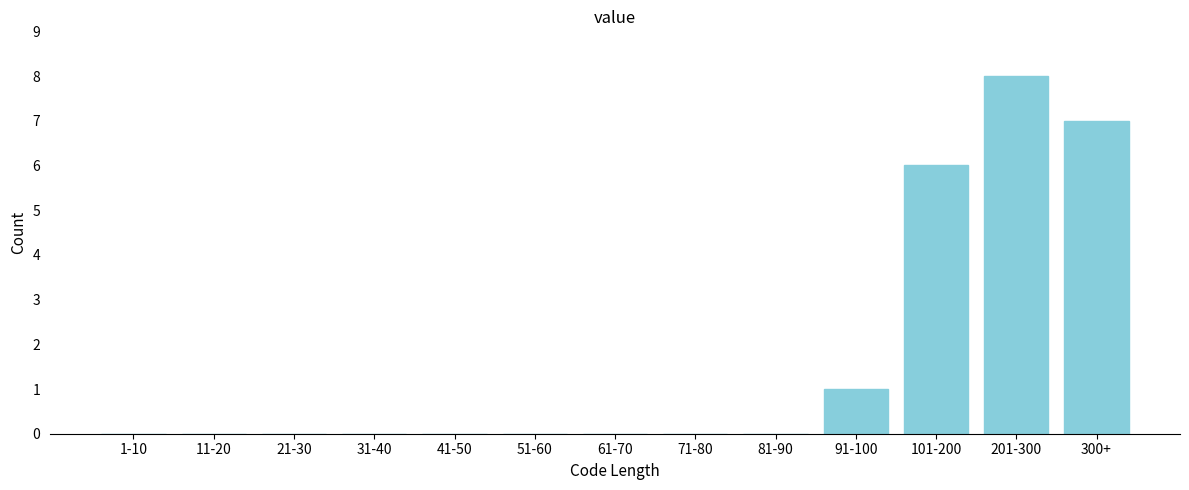

Reading left to right, extract all data points from this chart.

1-10=0	11-20=0	21-30=0	31-40=0	41-50=0	51-60=0	61-70=0	71-80=0	81-90=0	91-100=1	101-200=6	201-300=8	300+=7